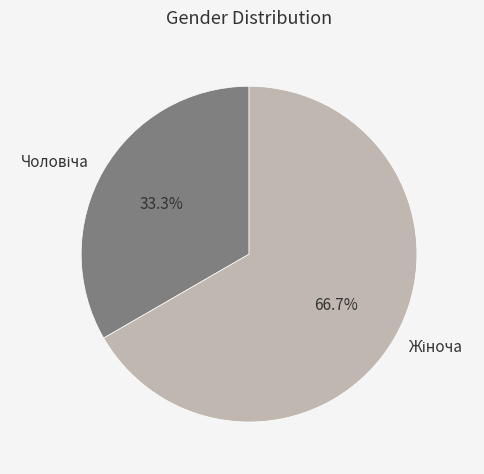

How many slices are in this pie chart?

2